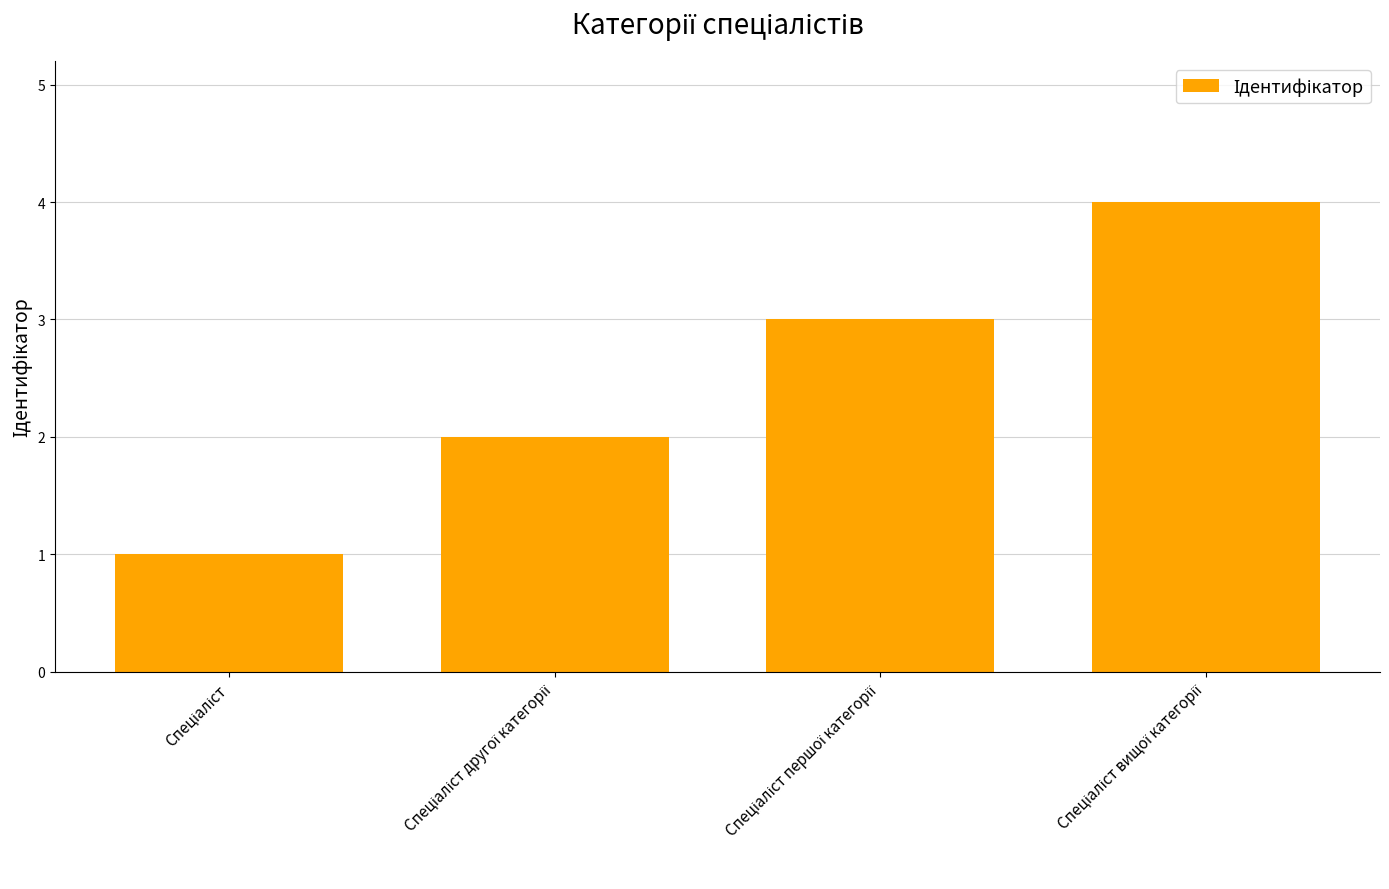

What is the difference between the maximum and minimum values?

3